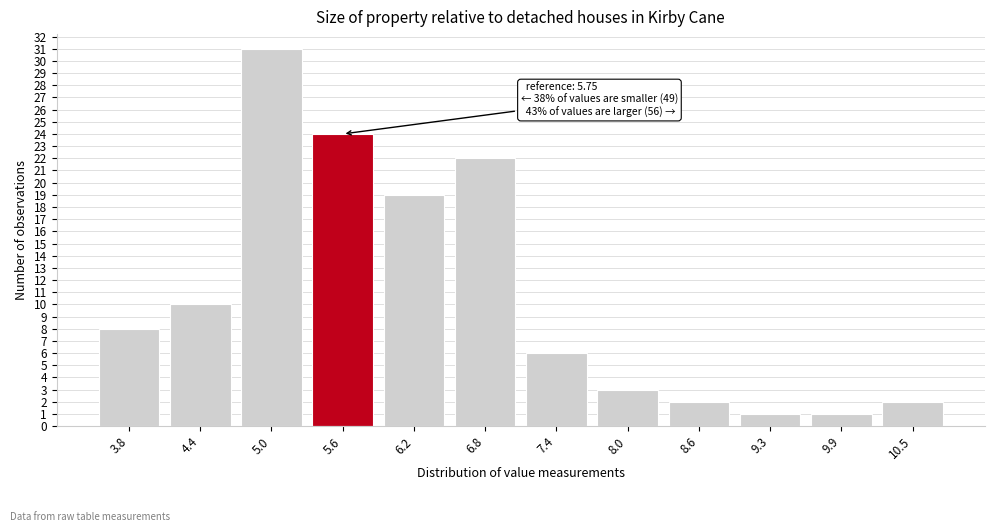

Reading left to right, transcribe all the data shown in this chart.

3.8=8	4.4=10	5.0=31	5.6=24	6.2=19	6.8=22	7.4=6	8.0=3	8.6=2	9.3=1	9.9=1	10.5=2